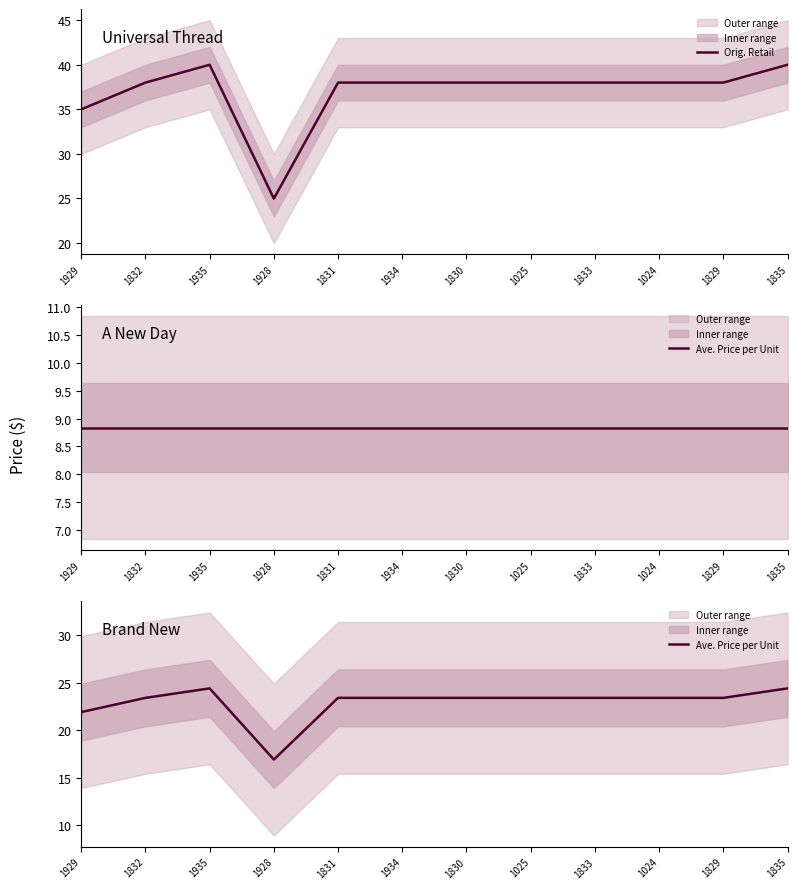

True or false: Orig. Retail and Ave. Price per Unit cross at least once.

False